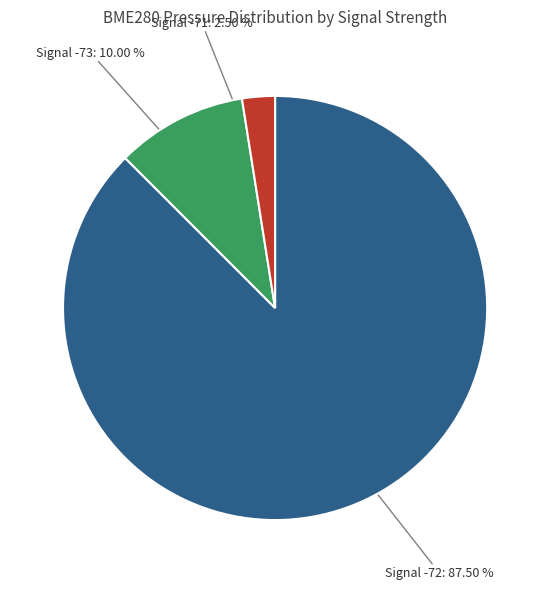

Is there any slice that represents more than half of the pie?

Yes